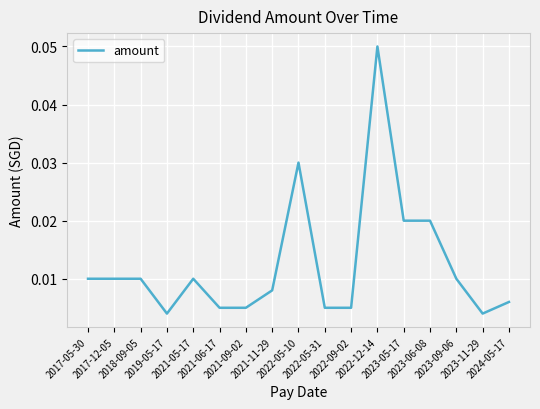

What is the maximum value shown in the chart?

0.1